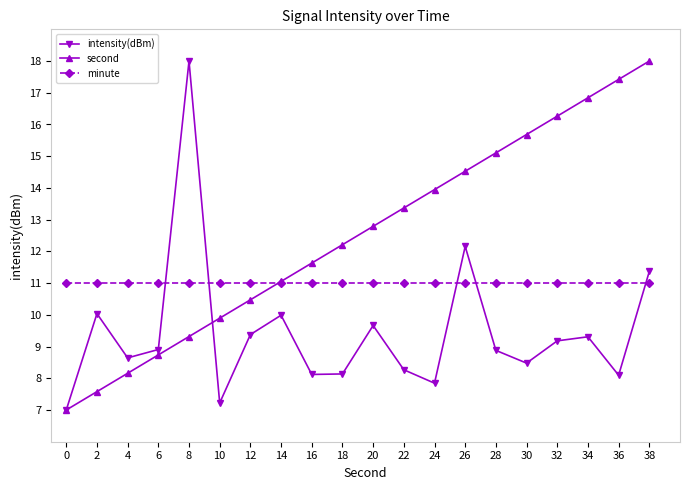

True or false: second has a value of 11.4 at 0.

False